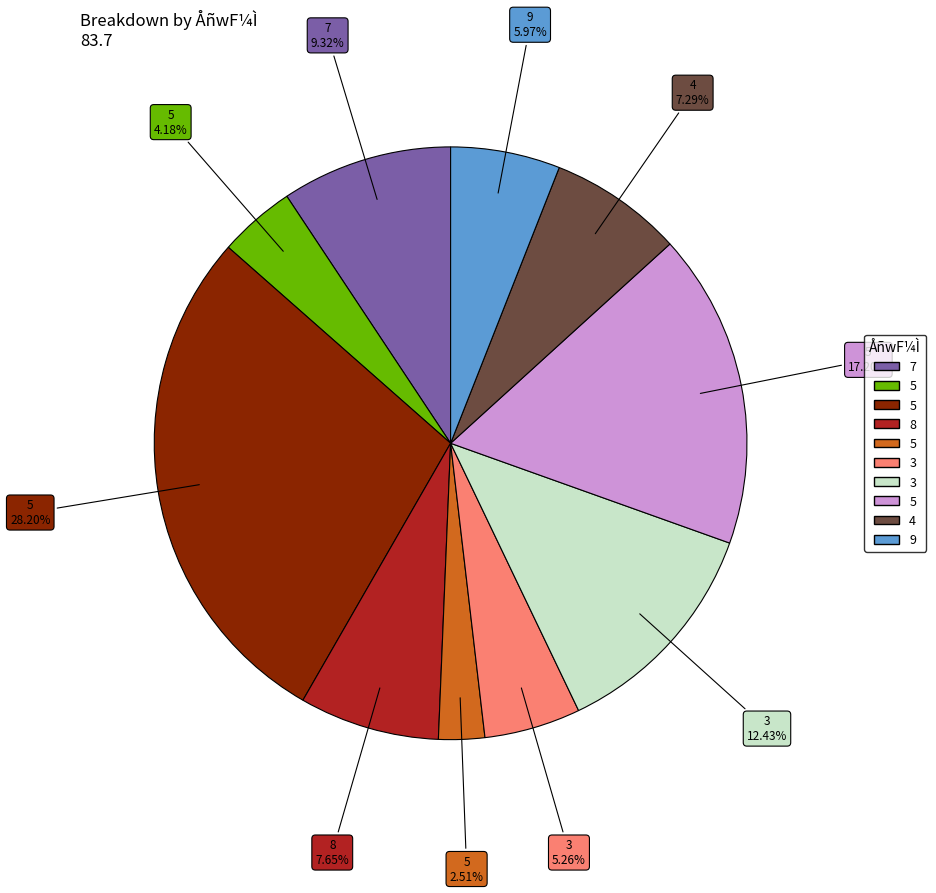

How many segments does this pie chart have?

10